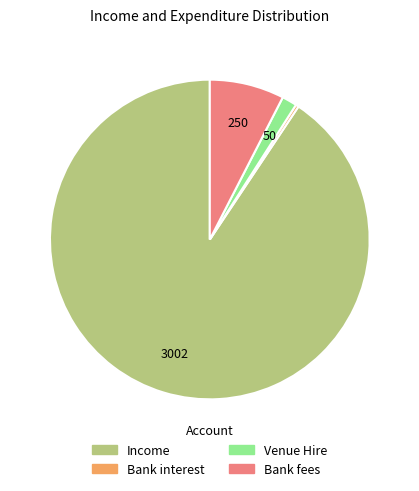

What is the smallest slice in the pie chart?

Bank interest